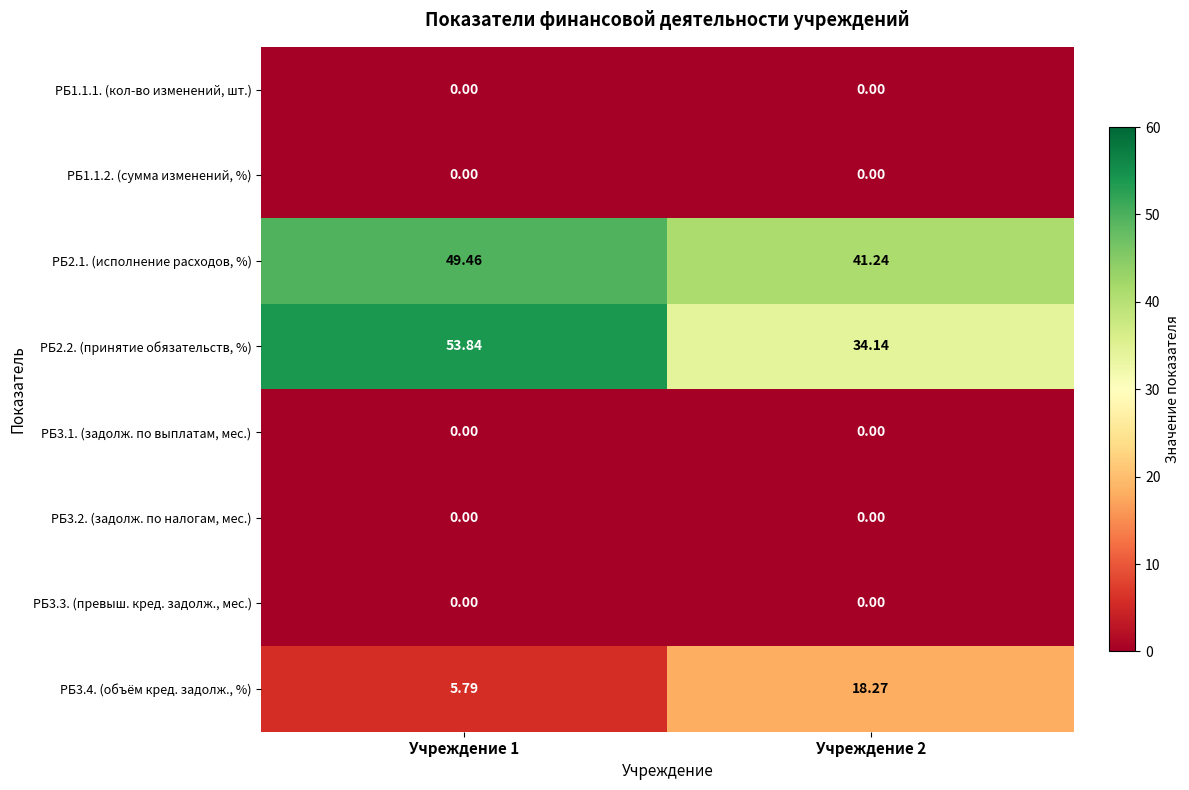

At how many categories does at least one series exceed 51?

1